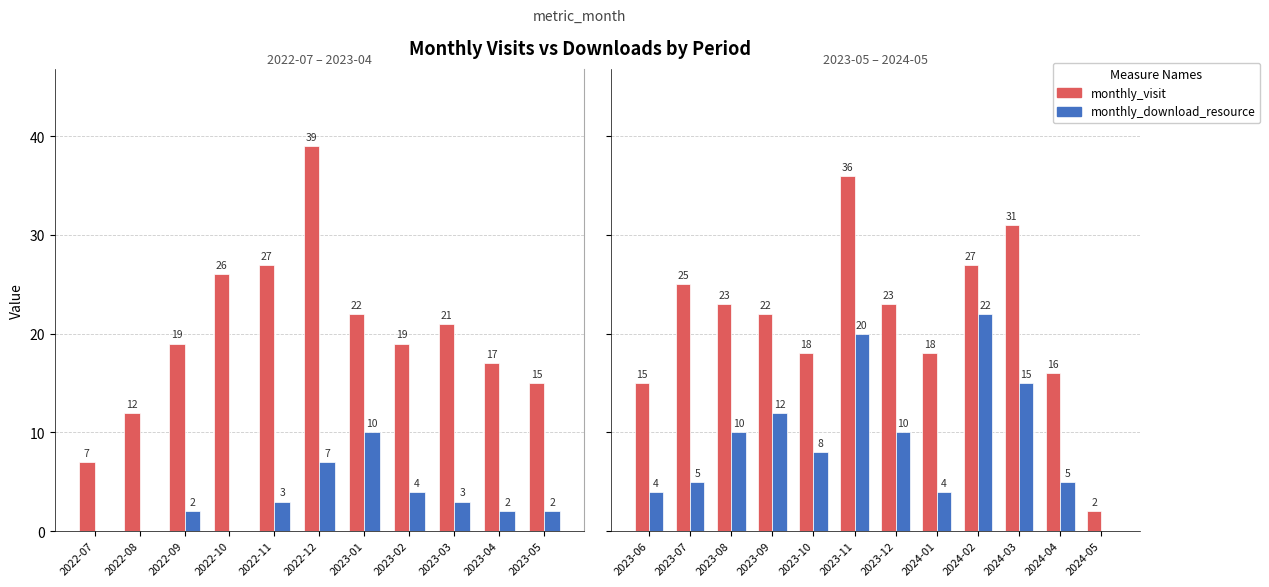

What are all the series names shown in the legend?

monthly_visit, monthly_download_resource